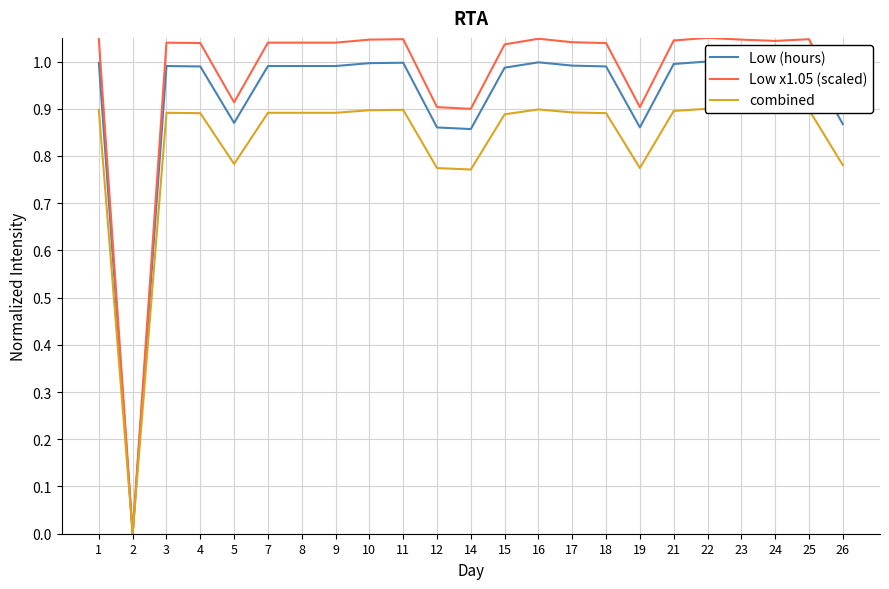

What is the difference between the maximum and minimum values in the Low (hours) series?

1.0